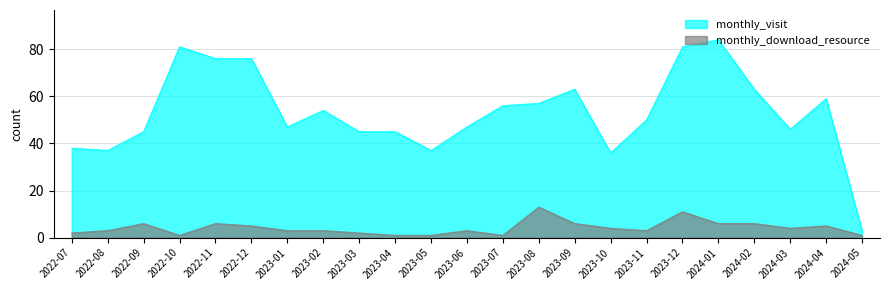

What is the difference between the maximum and minimum values in the monthly_visit series?

81